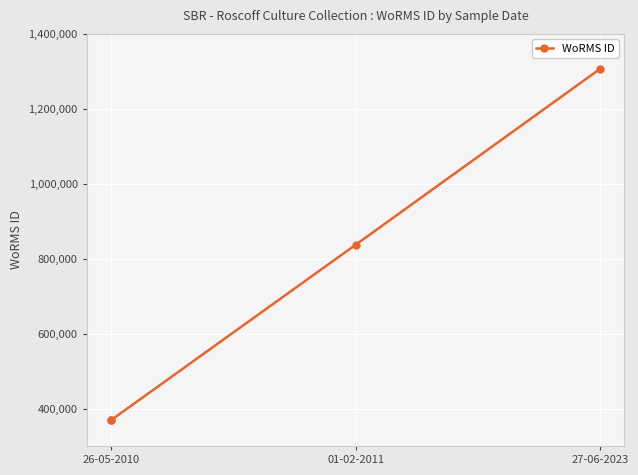

What value does the data have at 27-06-2023, to the nearest 50?

1306250